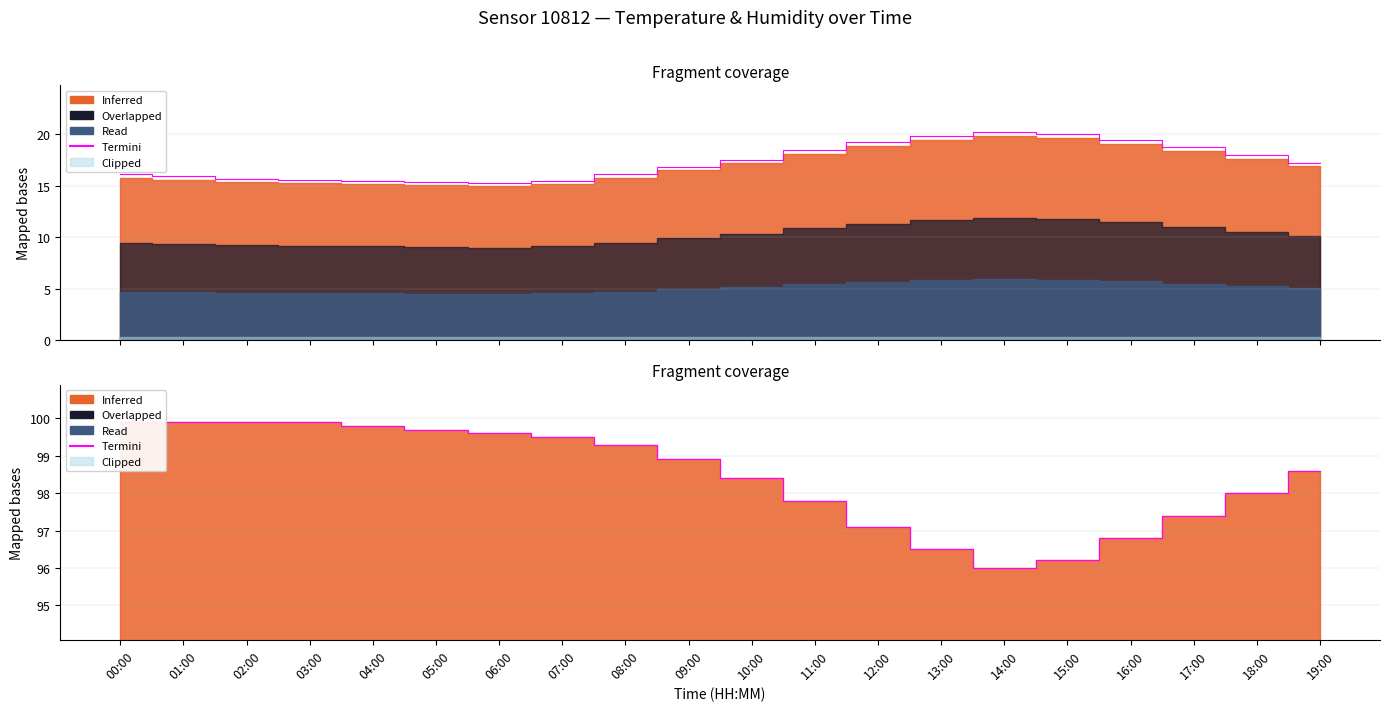

What is the sum of the values at 03:00 and 15:00?

196.1